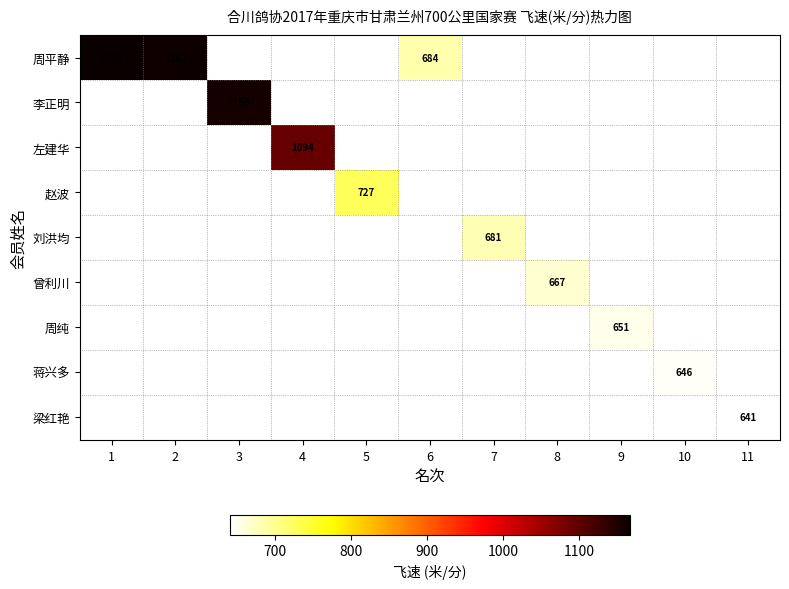

True or false: 曾利川 has a value of 667 at 8.

True